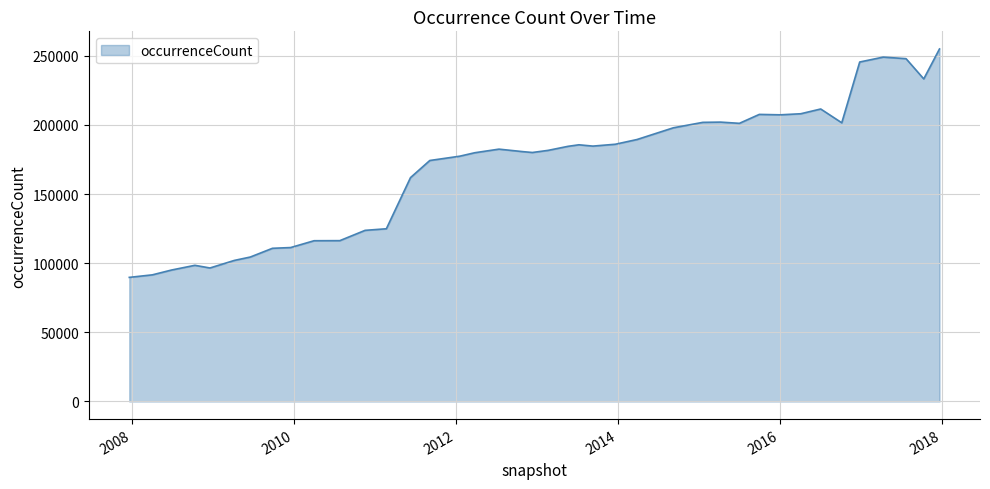

What is the difference between the maximum and minimum values?

165181